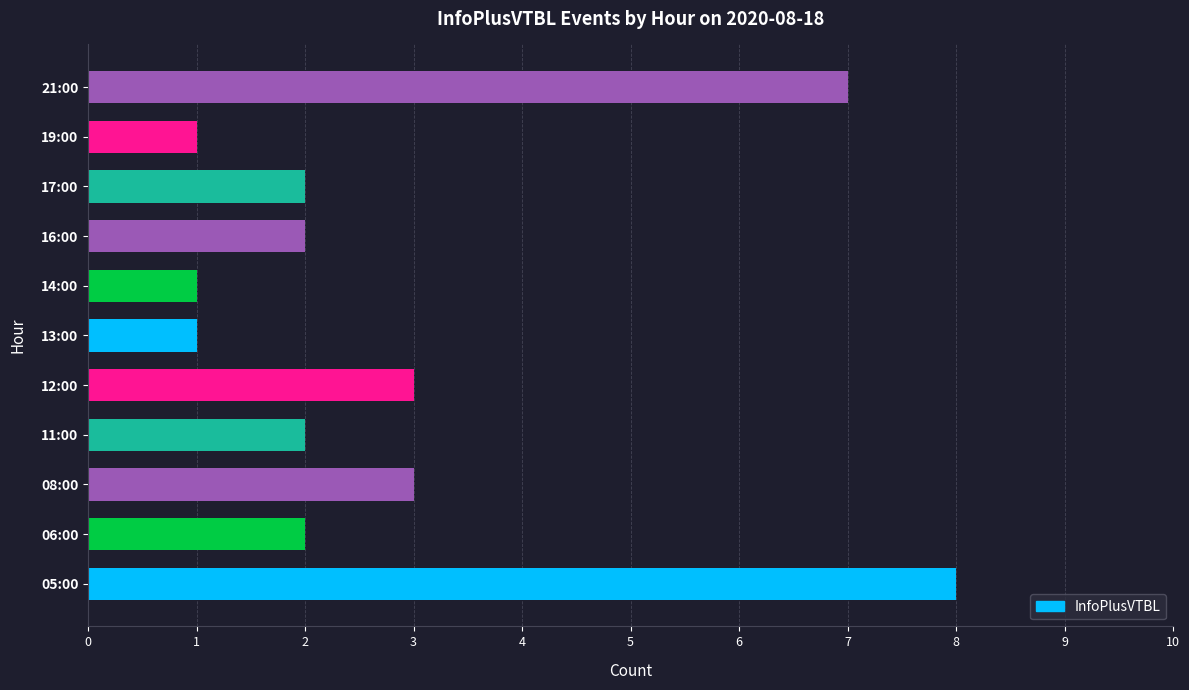

Reading top to bottom, transcribe all the data shown in this chart.

21:00=7	19:00=1	17:00=2	16:00=2	14:00=1	13:00=1	12:00=3	11:00=2	08:00=3	06:00=2	05:00=8